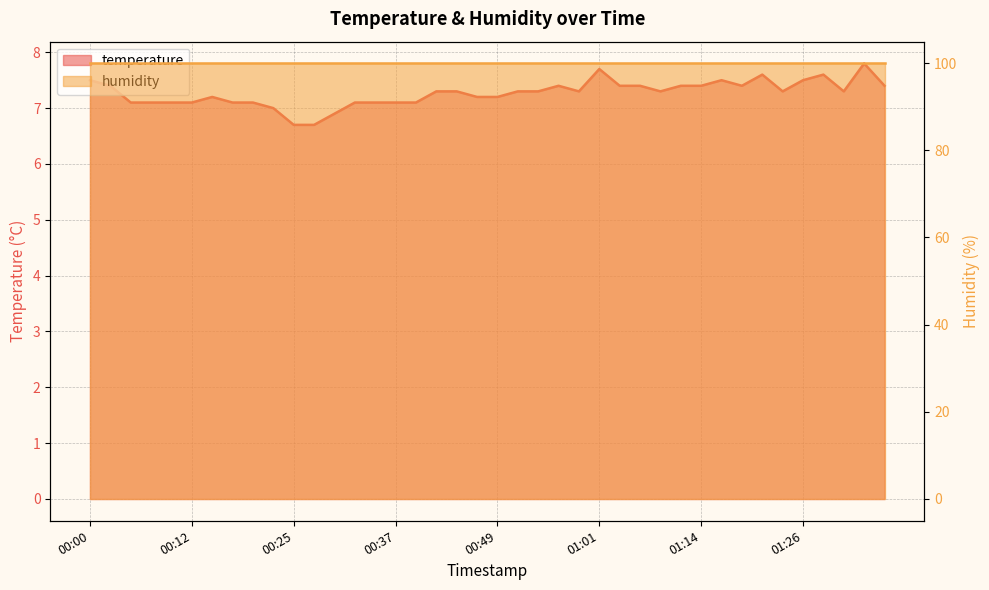

List the labels in order of value, smallest first.

00:25, 00:27, 00:29, 00:22, 00:05, 00:07, 00:10, 00:12, 00:17, 00:20, 00:32, 00:34, 00:37, 00:39, 00:15, 00:47, 00:49, 00:42, 00:44, 00:52, 00:54, 00:59, 01:09, 01:24, 01:31, 00:02, 00:57, 01:04, 01:06, 01:11, 01:14, 01:19, 01:36, 00:00, 01:16, 01:26, 01:21, 01:28, 01:01, 01:33